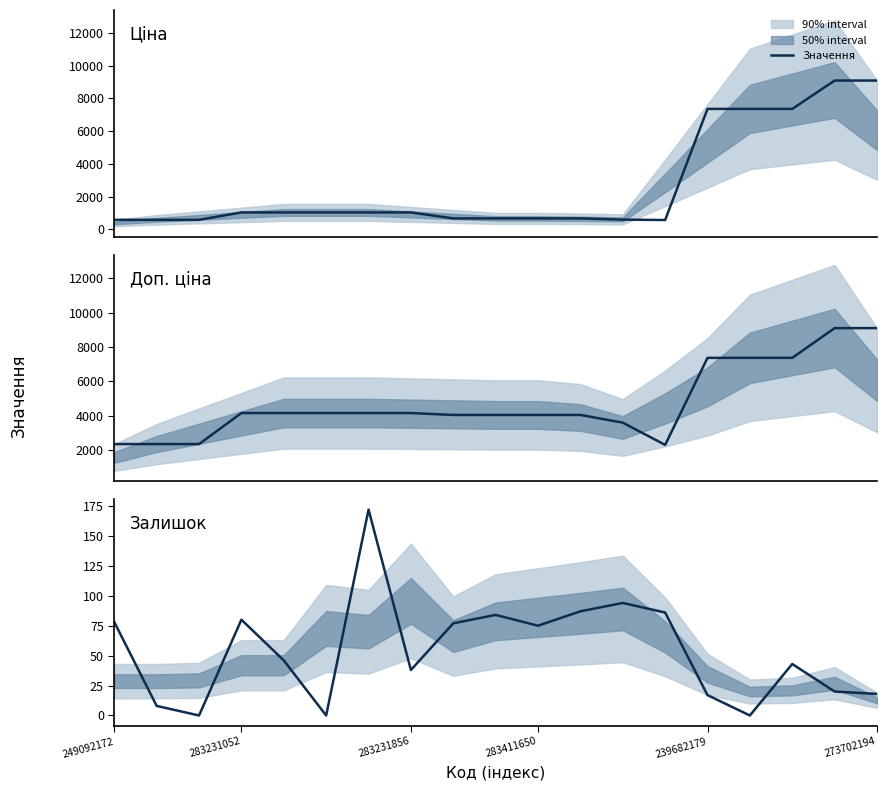

At 283231052, list the series in order from largest to smallest.

Доп. ціна, Ціна, Залишок